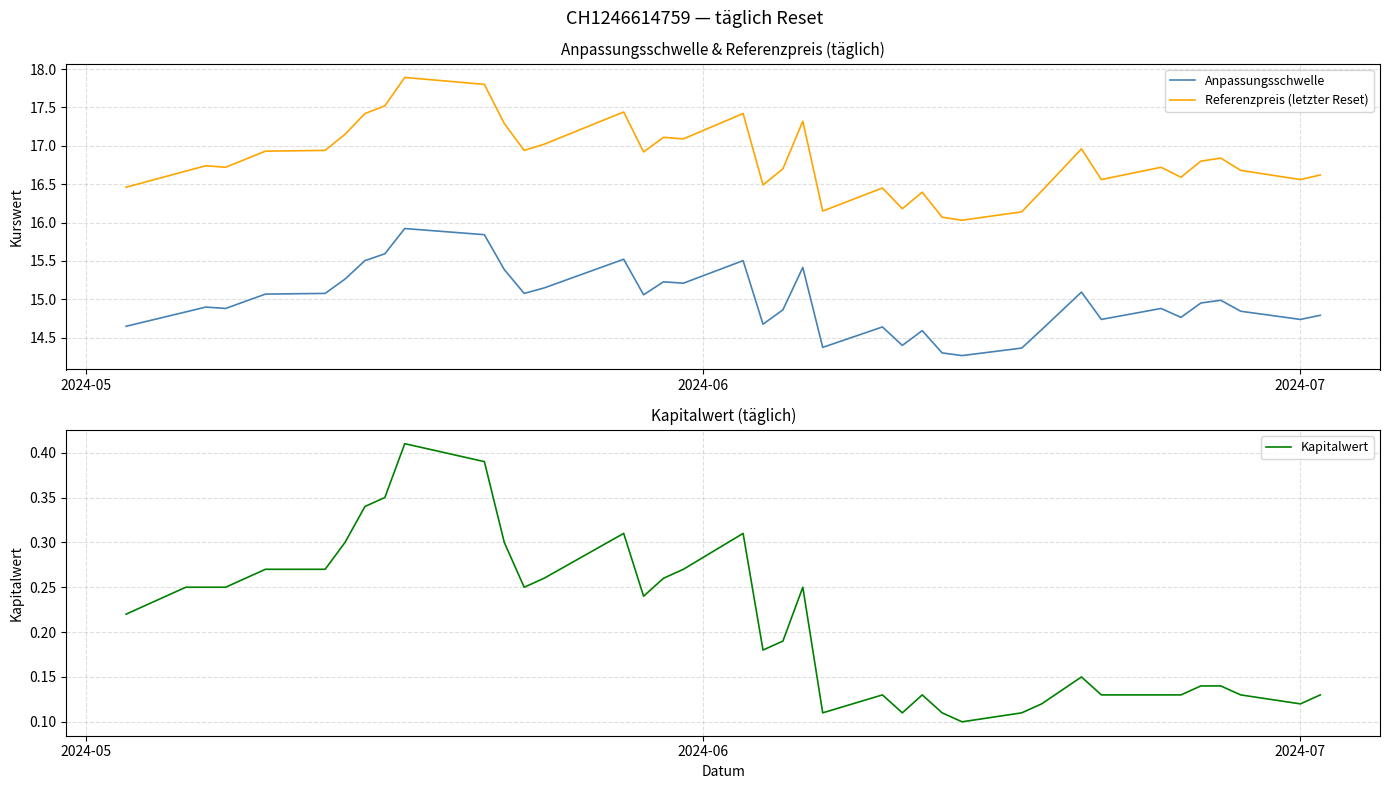

What is the highest value of the Anpassungsschwelle series?

15.9